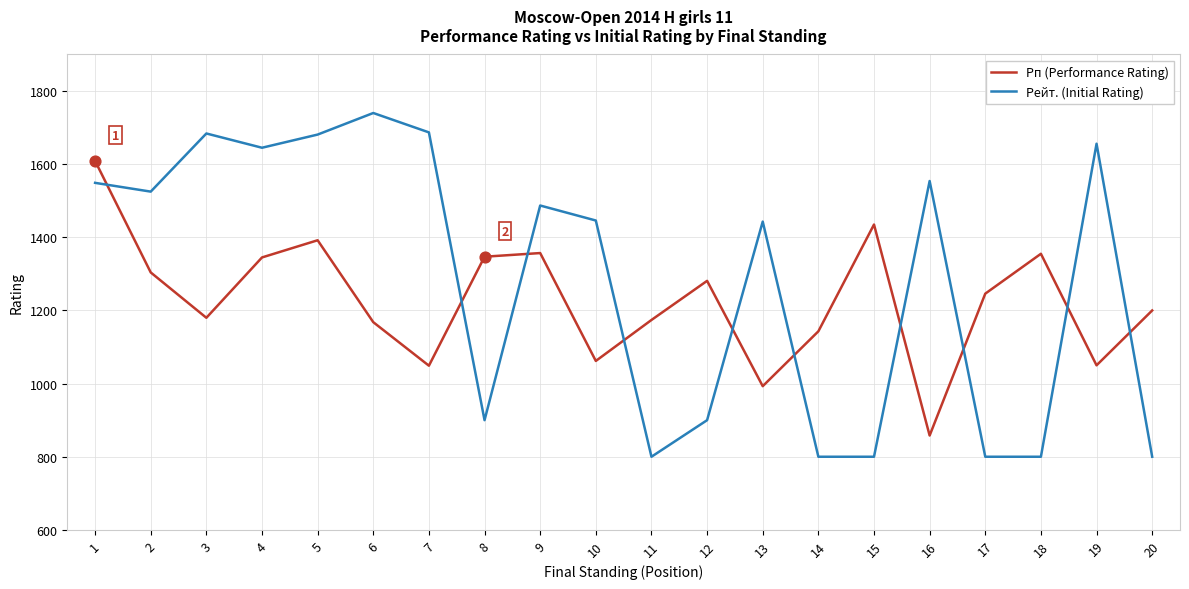

Which series has the largest total across all categories?

Рейт. (Initial Rating)